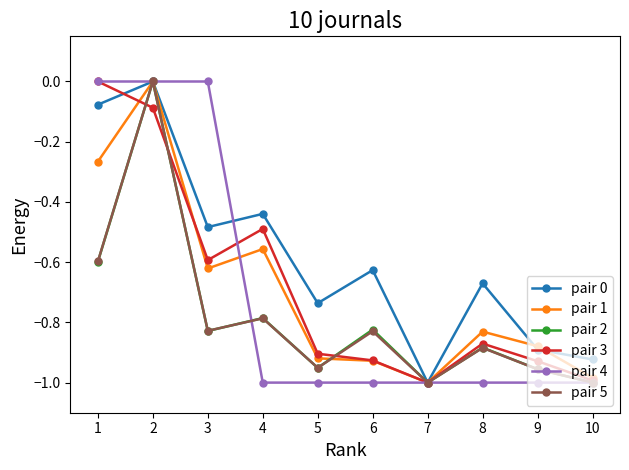

At which category is the sum across all series the highest?

2